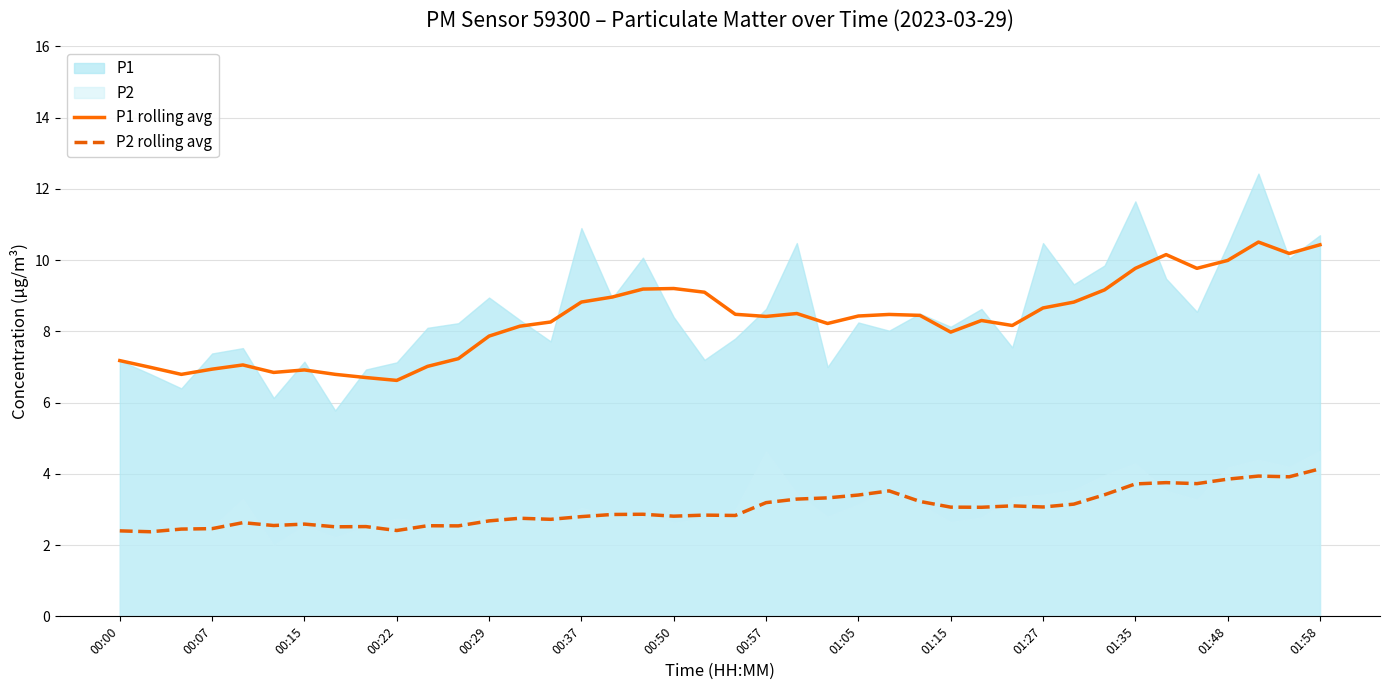

True or false: P2 rolling avg and P1 rolling avg intersect in this chart.

False